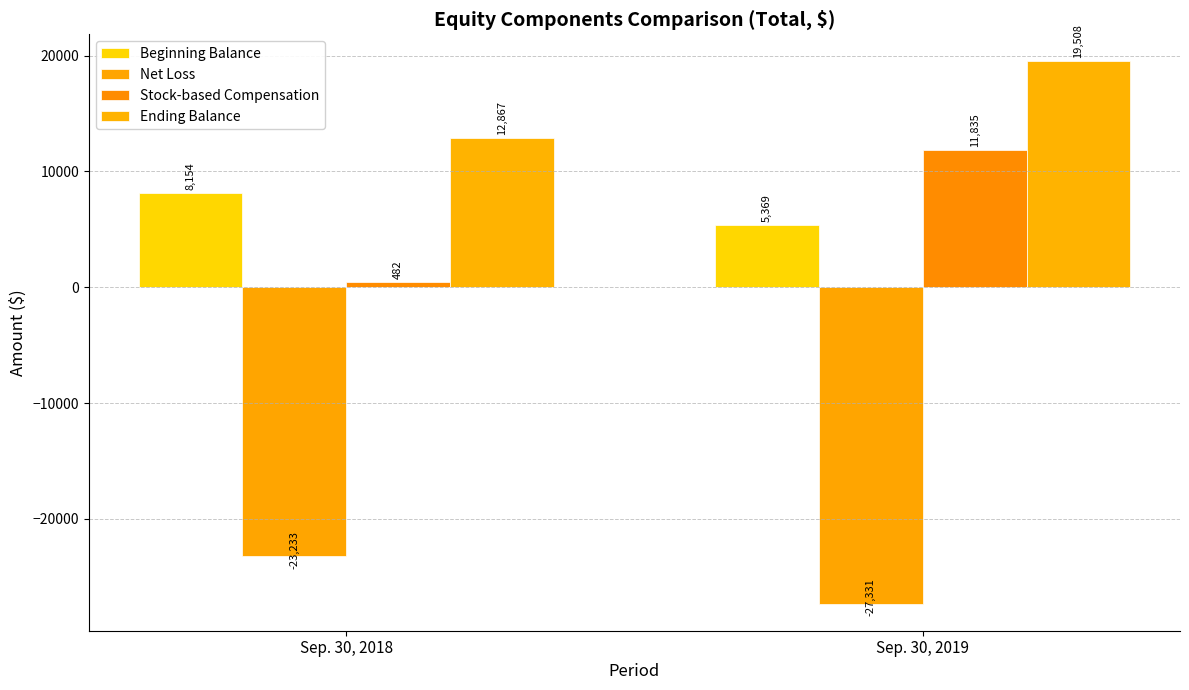

Which series has the widest spread of values?

Stock-based Compensation